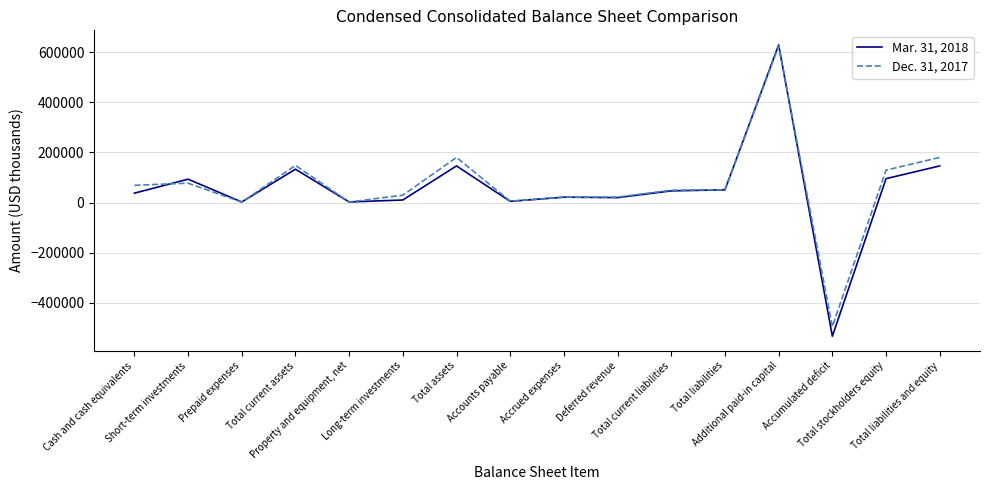

Which series has the widest spread of values?

Mar. 31, 2018